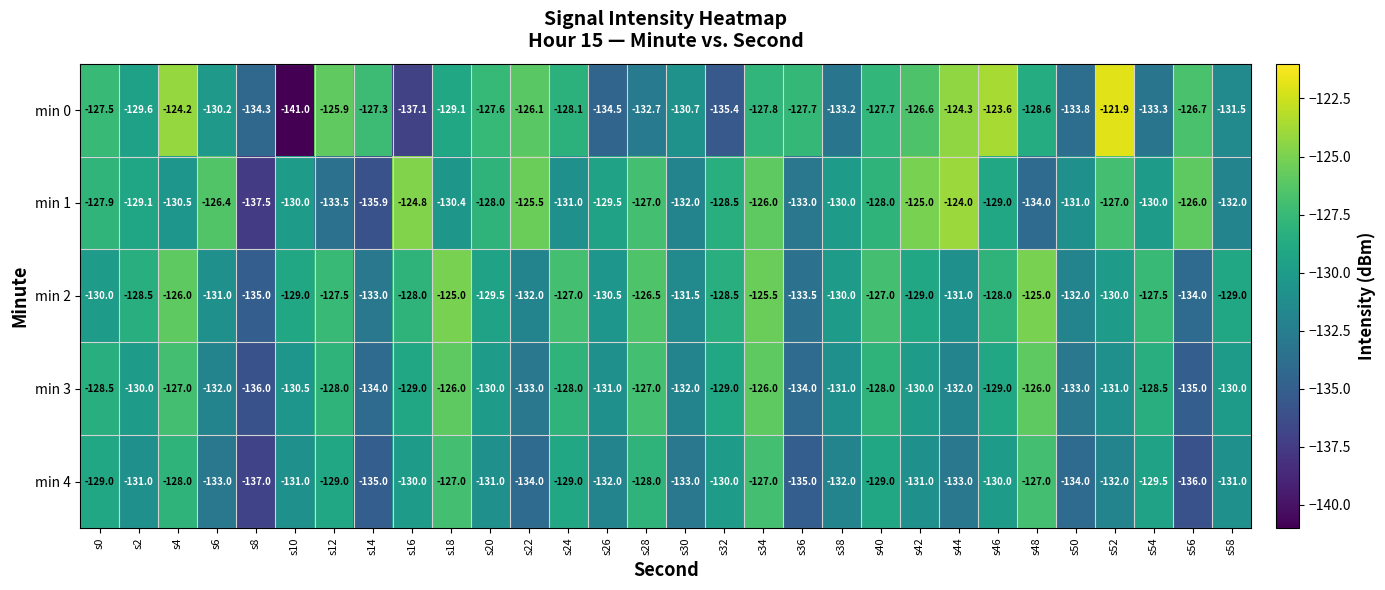

At which label is min 2 closest to -130?

s0